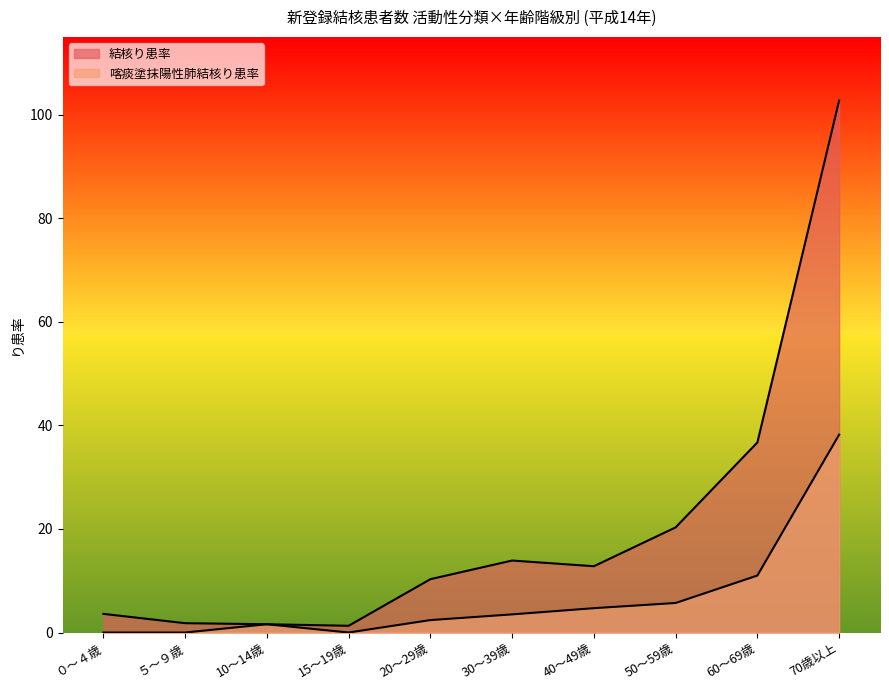

What is the maximum value shown in the chart?

102.7